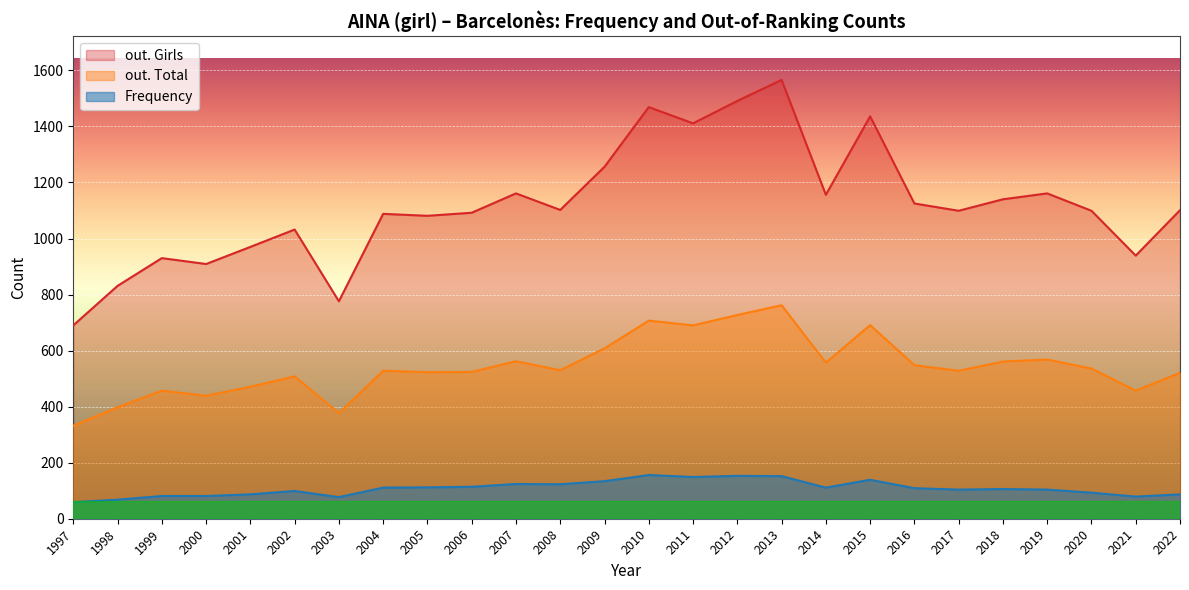

Where is out. Total nearest to the value 547?

2016